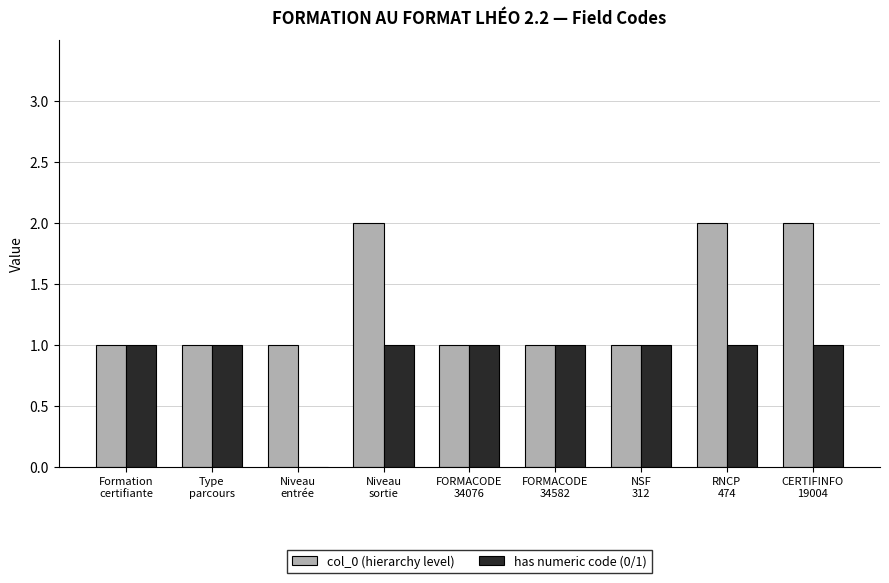

What is the greatest value displayed?

2